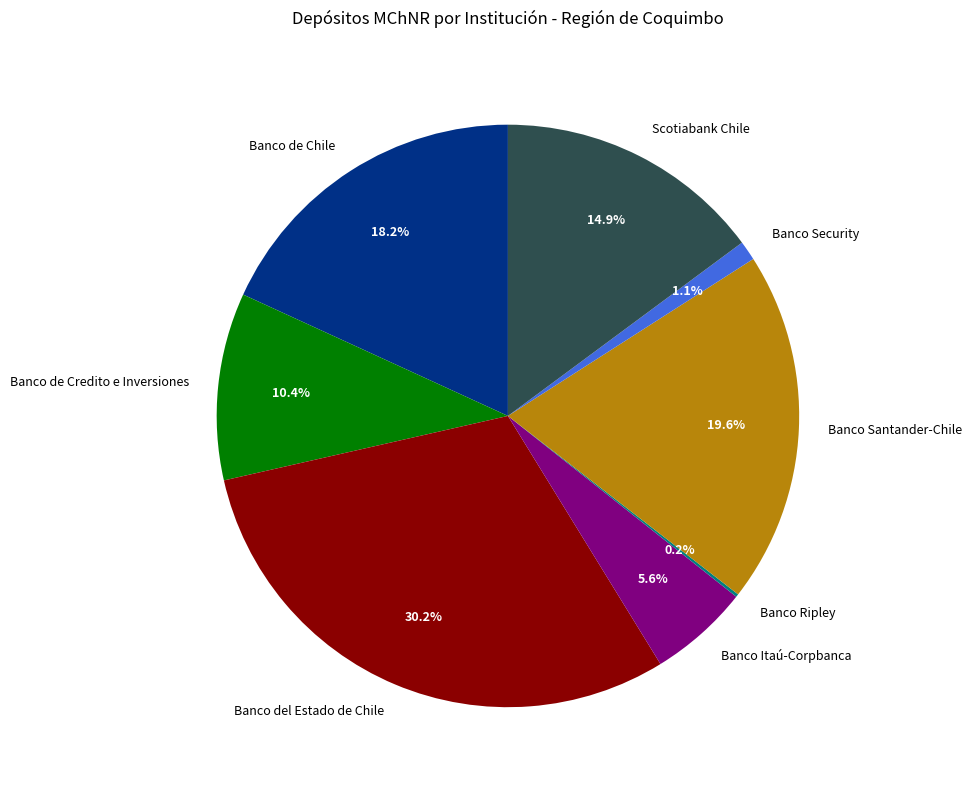

True or false: Banco Santander-Chile accounts for 20% of the total.

True